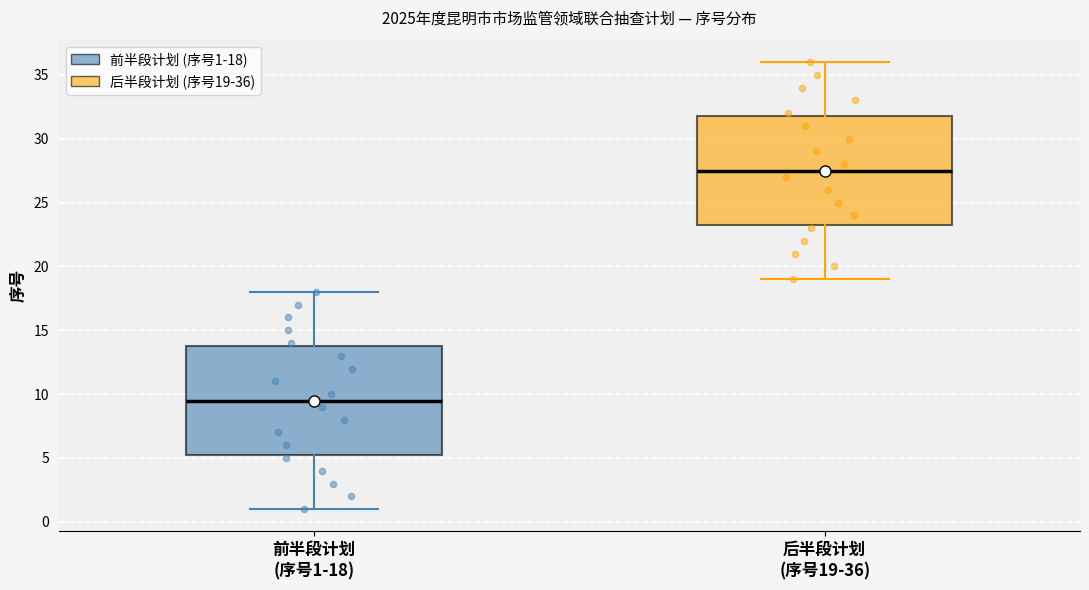

Where does the median line of the box for 后半段计划 (序号19-36) sit on the y-axis? The values are not printed on the chart, so give them approximately, as read against the axis.

27.5